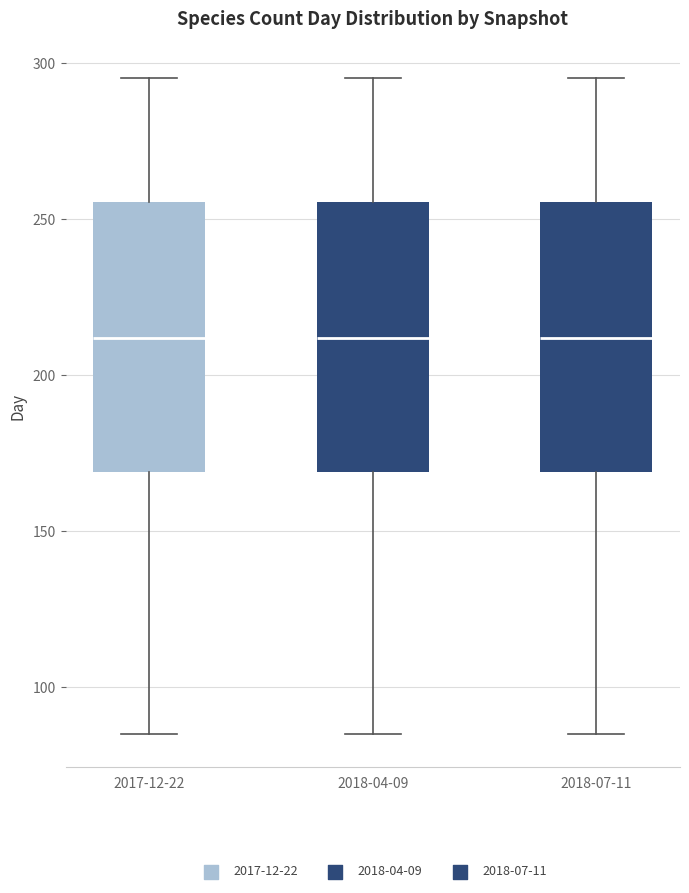

Reading left to right, read every box against the y-axis: the position of its median line, the range the box covers, and the ends of its whiskers. The values are not printed on the chart, so give them approximately, as read against the axis.

2017-12-22: median 210, box 170 to 255, whiskers 85 to 295
2018-04-09: median 210, box 170 to 255, whiskers 85 to 295
2018-07-11: median 210, box 170 to 255, whiskers 85 to 295